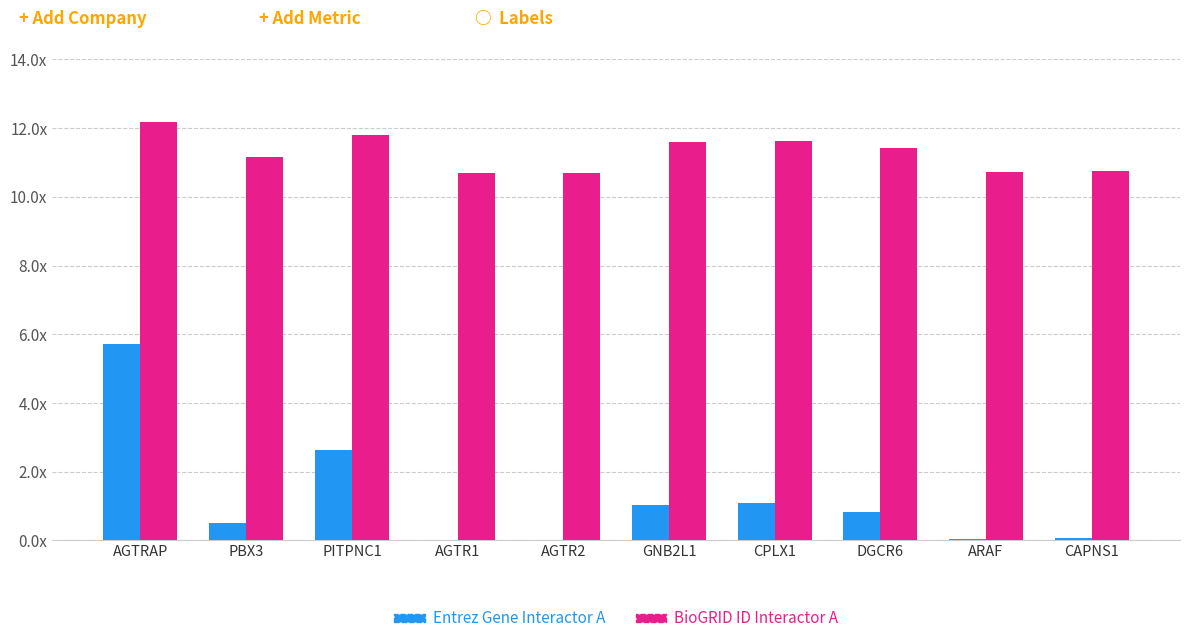

What is the difference between the maximum and minimum values in the Entrez Gene Interactor A series?

5.7